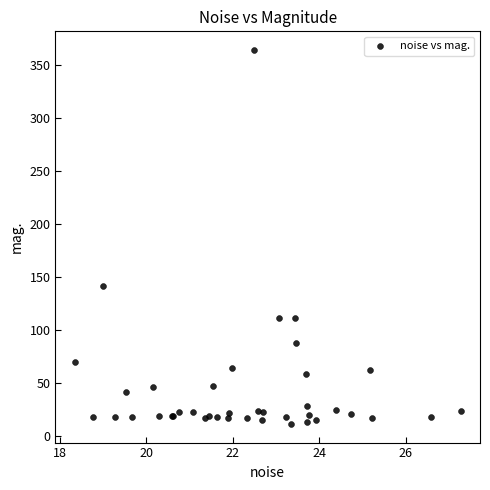

What Y value in the scatter plot is closest to 187?

141.3